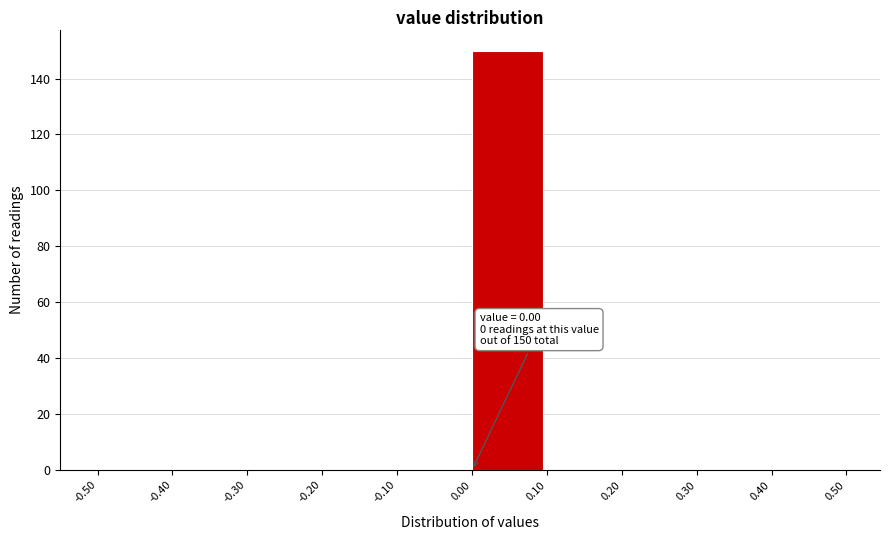

Which range on the x-axis has the tallest bar?

0.00 to 0.10